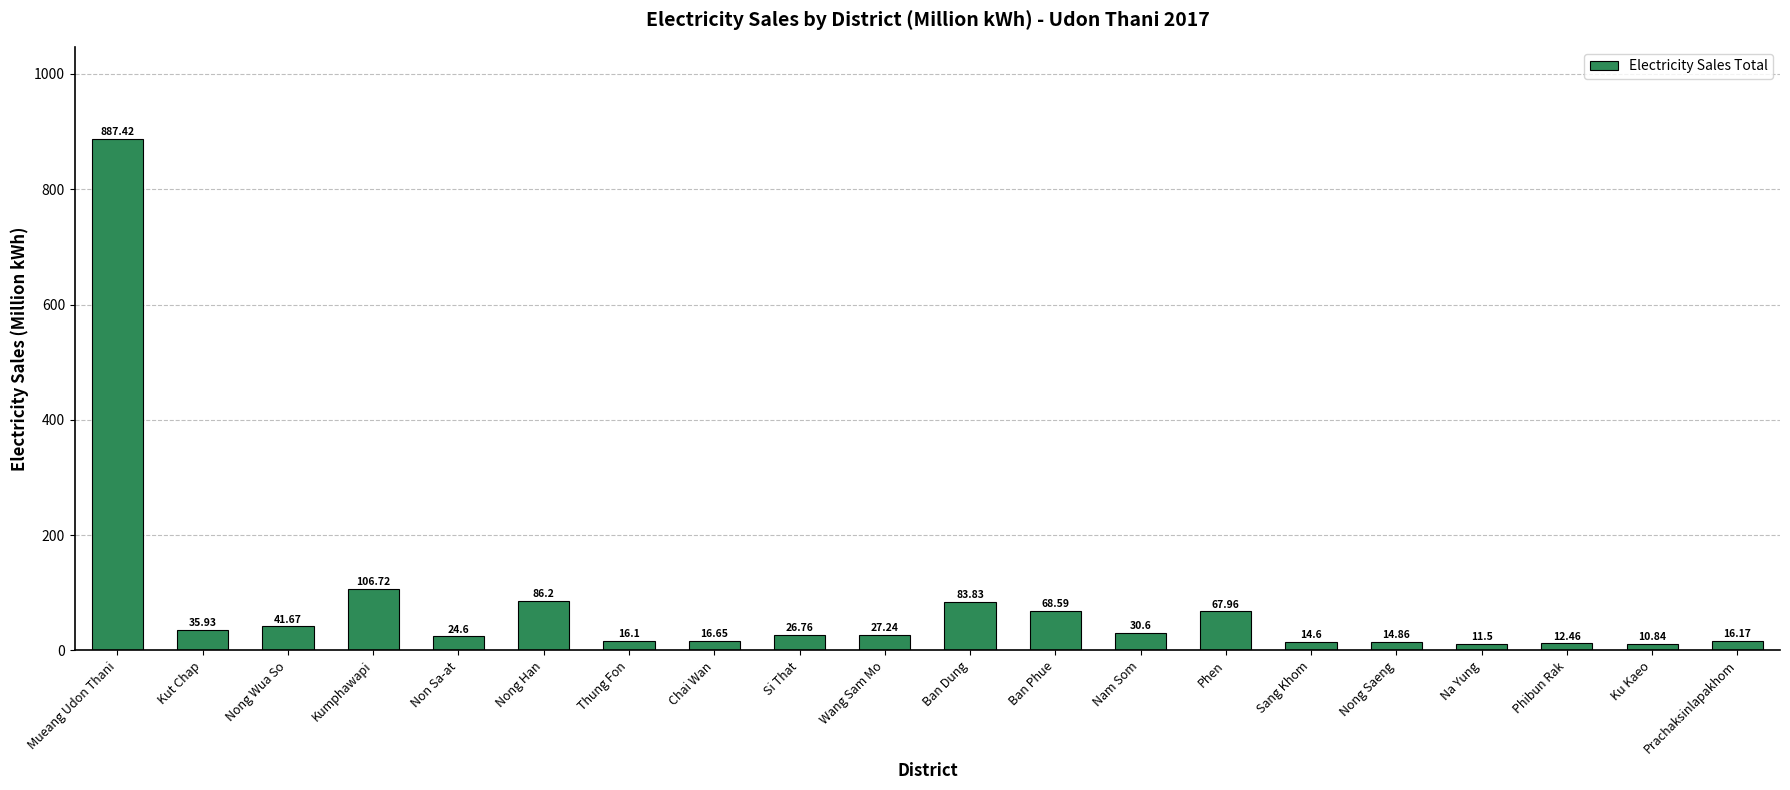

What is the minimum value shown in the chart?

10.8